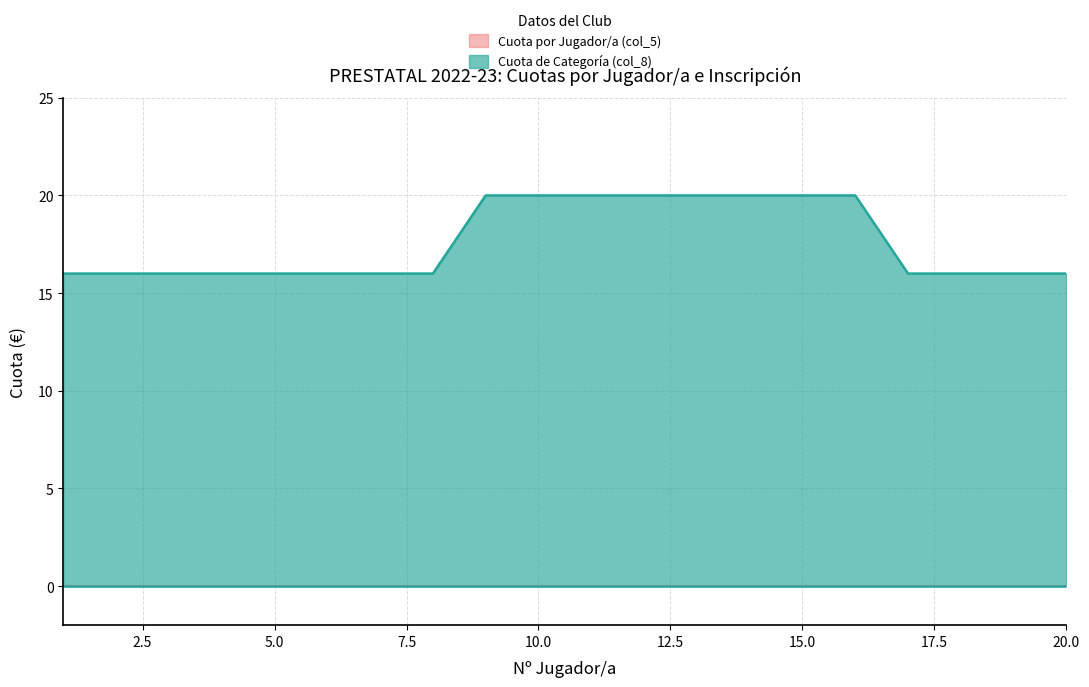

Where is category_lower nearest to the value 0?

1